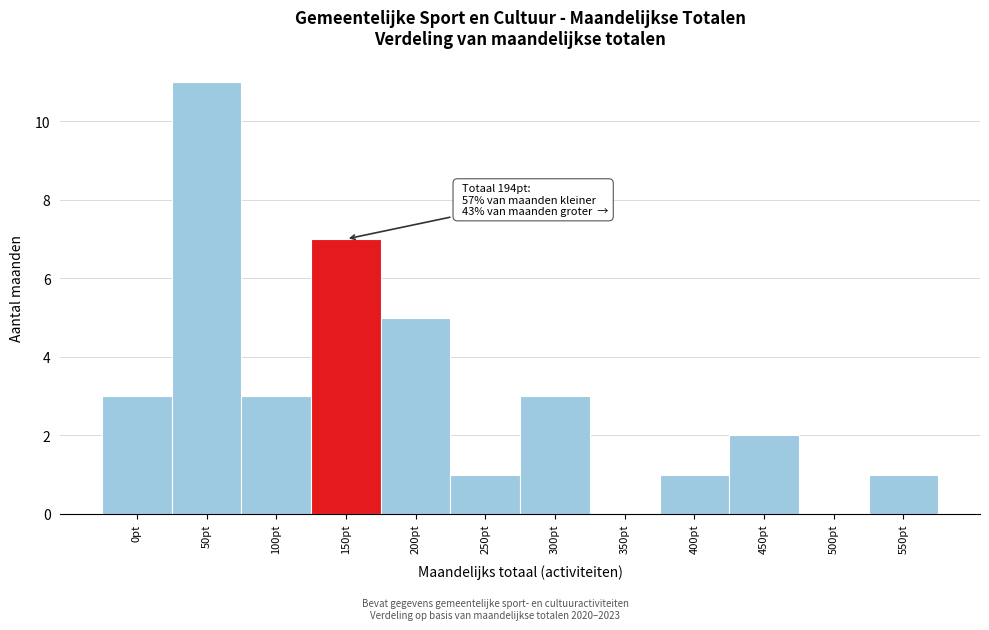

Reading left to right, what are all the values shown in this chart?

0pt=3	50pt=11	100pt=3	150pt=7	200pt=5	250pt=1	300pt=3	350pt=0	400pt=1	450pt=2	500pt=0	550pt=1